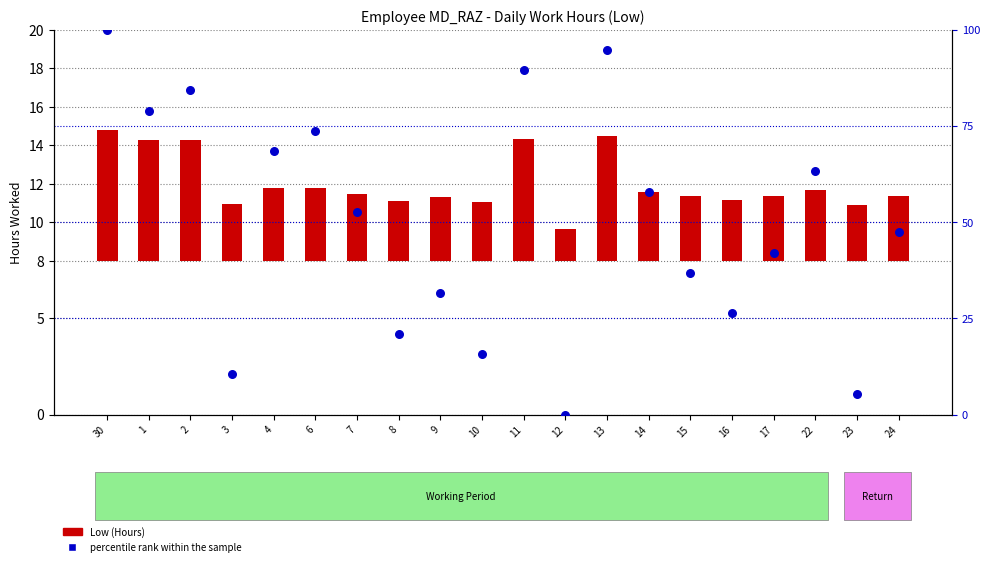

Is the value of Low (Hours) at 24 greater than the value of percentile rank within the sample at 12?

Yes